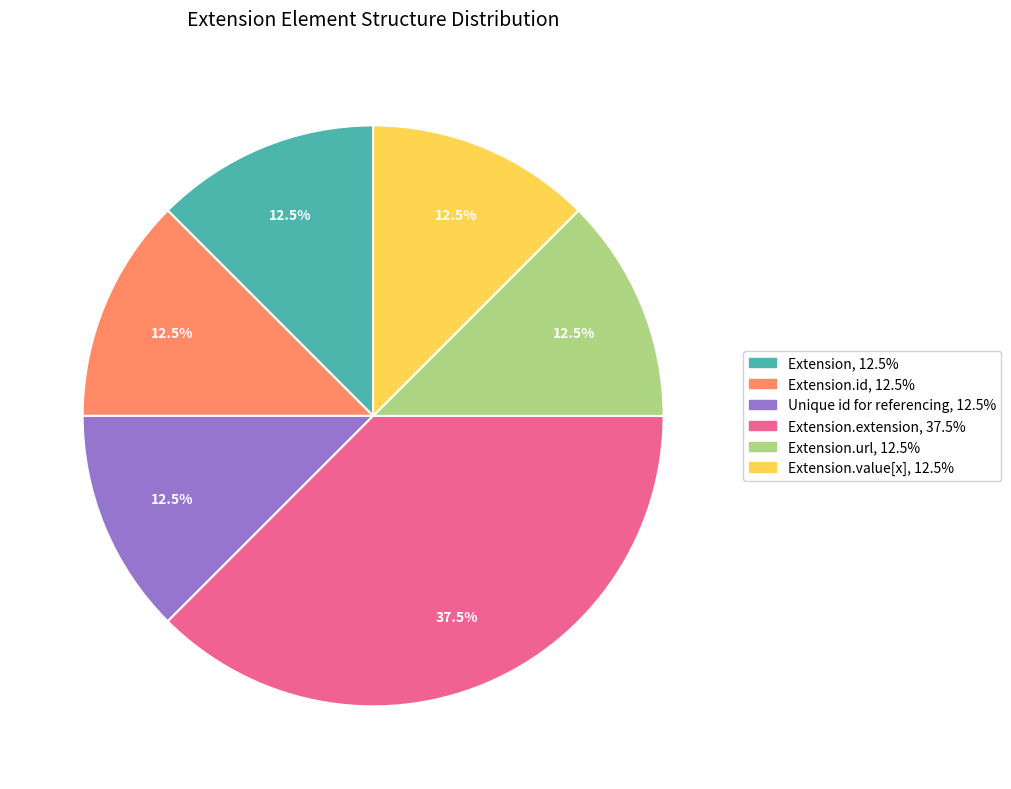

Does any single category account for the majority?

No